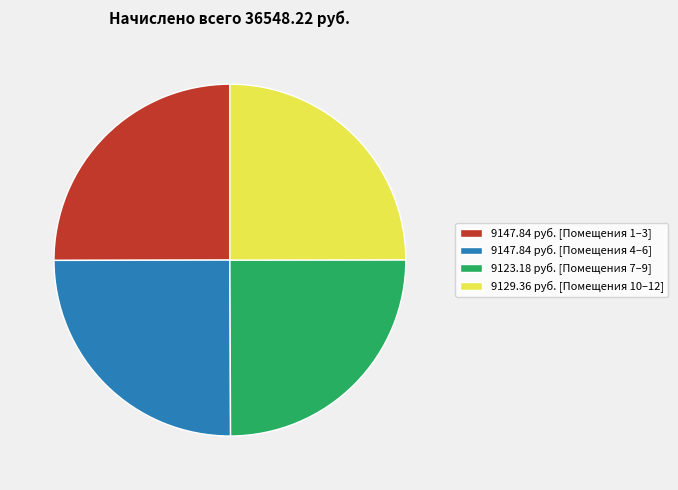

Does any single category account for the majority?

No